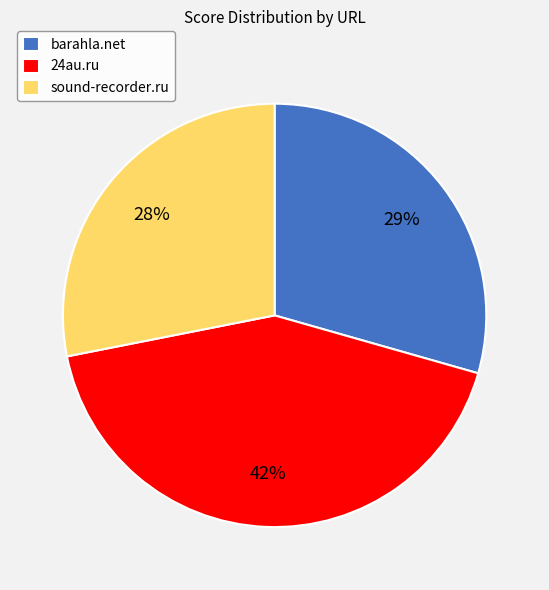

To the nearest percent, what percentage of the pie is sound-recorder.ru?

28%